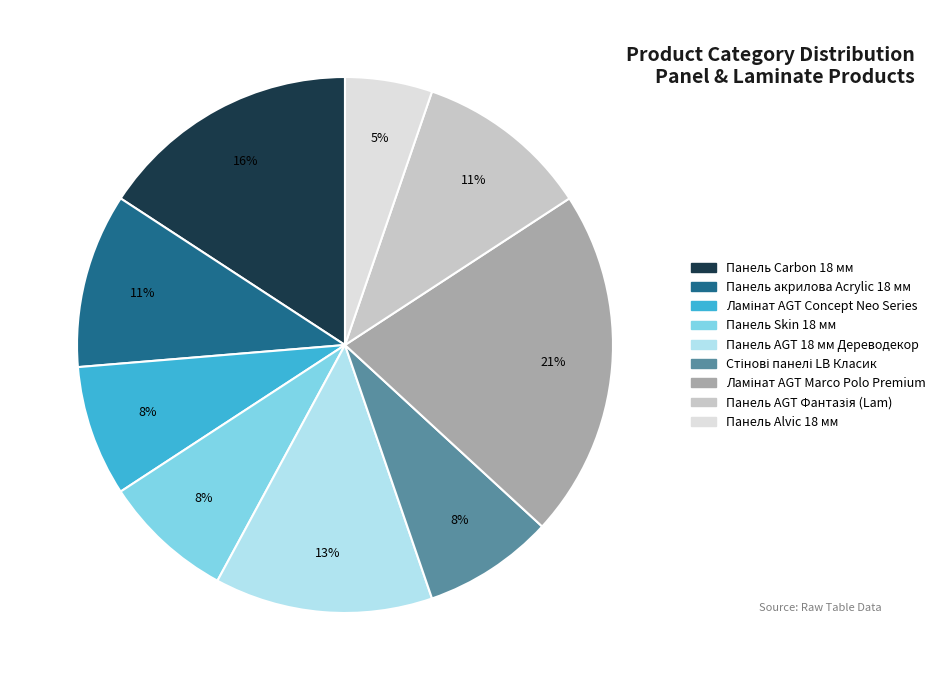

Does Панель акрилова Acrylic 18 мм represent more than half of the total?

No